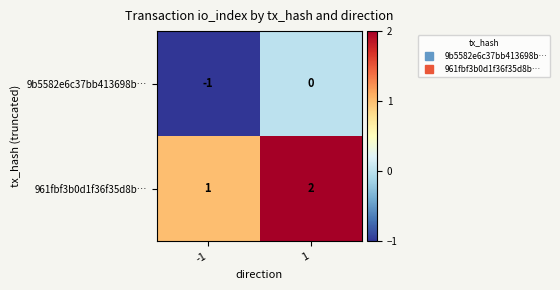

Rank the series at -1 from lowest to highest value.

9b5582e6c37bb413698b…, 961fbf3b0d1f36f35d8b…